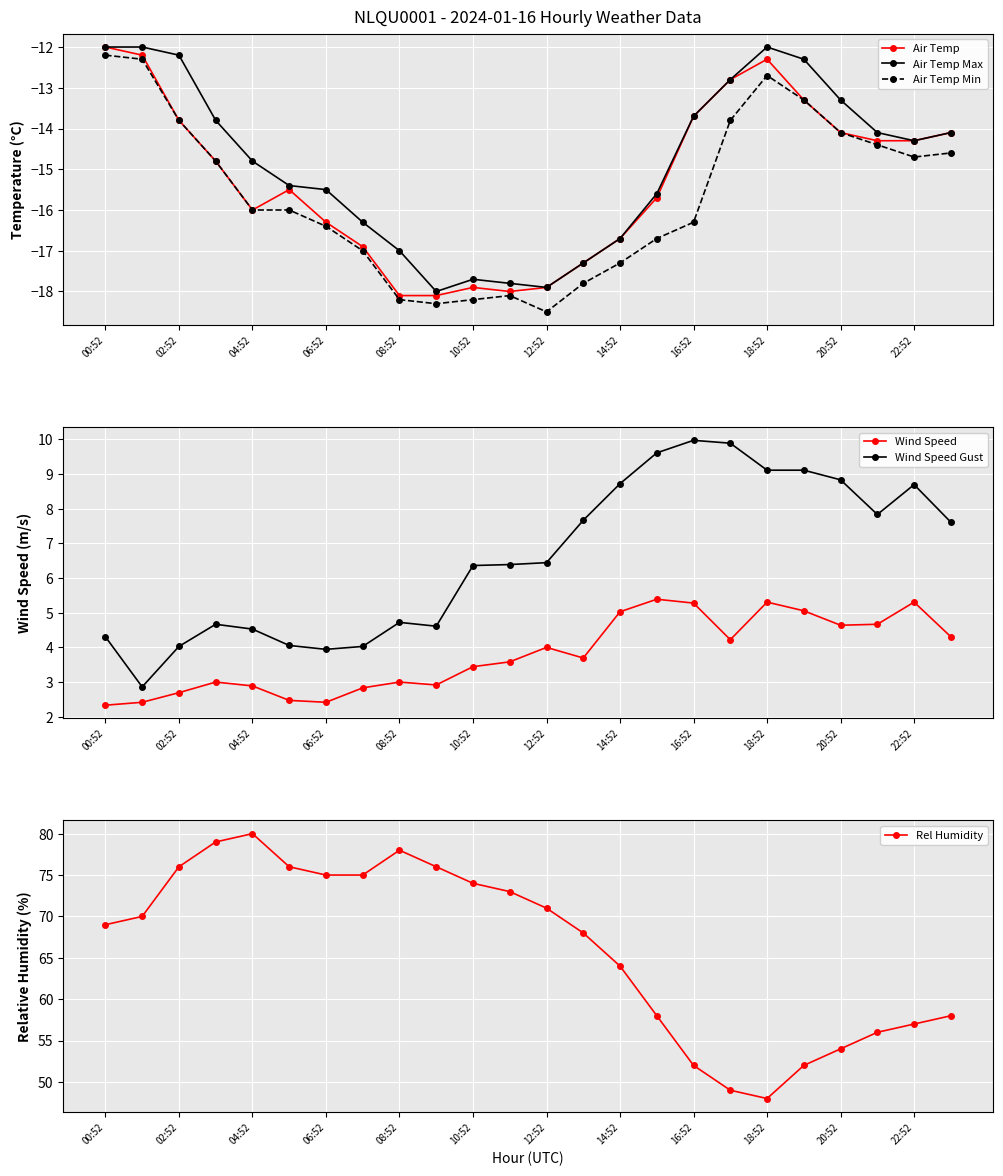

How many interior local peaks does the Wind Speed series have?

6